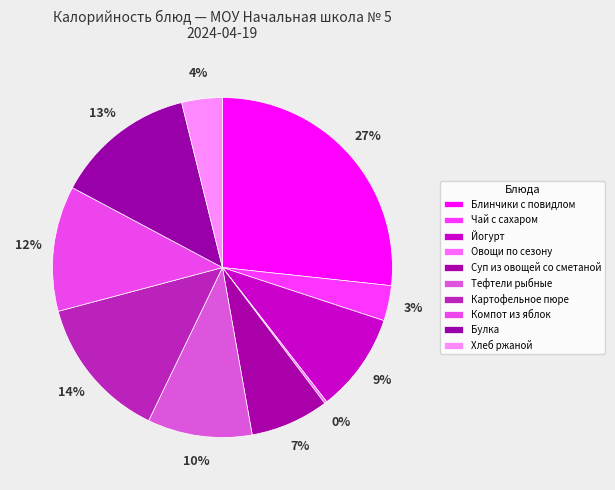

Rank the categories by value from highest to lowest.

Блинчики с повидлом, Картофельное пюре, Булка, Компот из яблок, Тефтели рыбные, Йогурт, Суп из овощей со сметаной, Хлеб ржаной, Чай с сахаром, Овощи по сезону